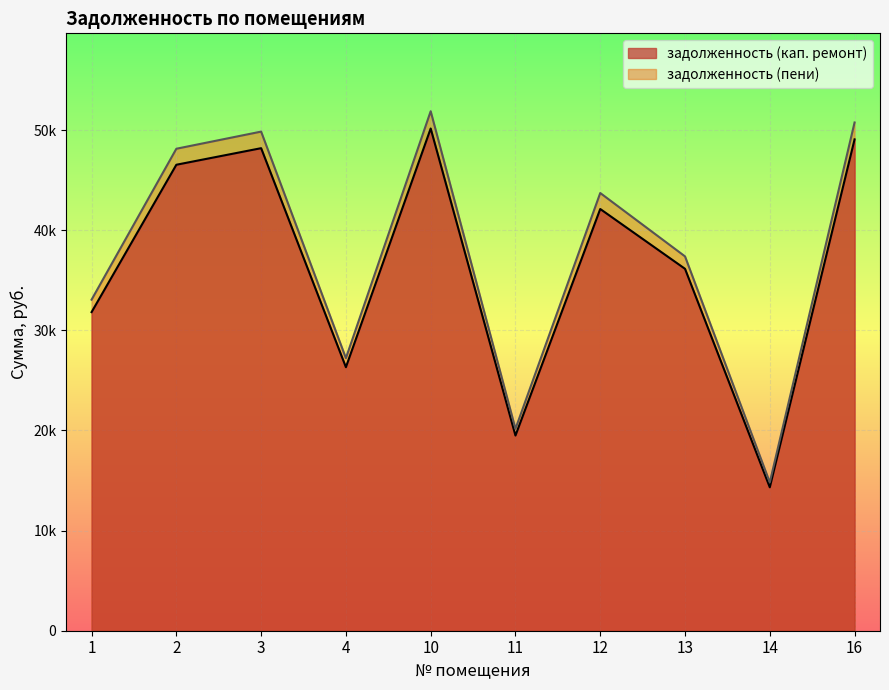

Reading left to right, transcribe all the data shown in this chart.

задолженность (кап. ремонт): 1=31819.6	2=46537.2	3=48191.9	4=26319.5	10=50156.8	11=19494.1	12=42118.1	13=36144.0	14=14323.3	16=49071.0
задолженность (пени): 1=33062.8	2=48135.6	3=49847.2	4=27223.5	10=51879.5	11=20163.6	12=43714.8	13=37385.5	14=14815.2	16=50756.5